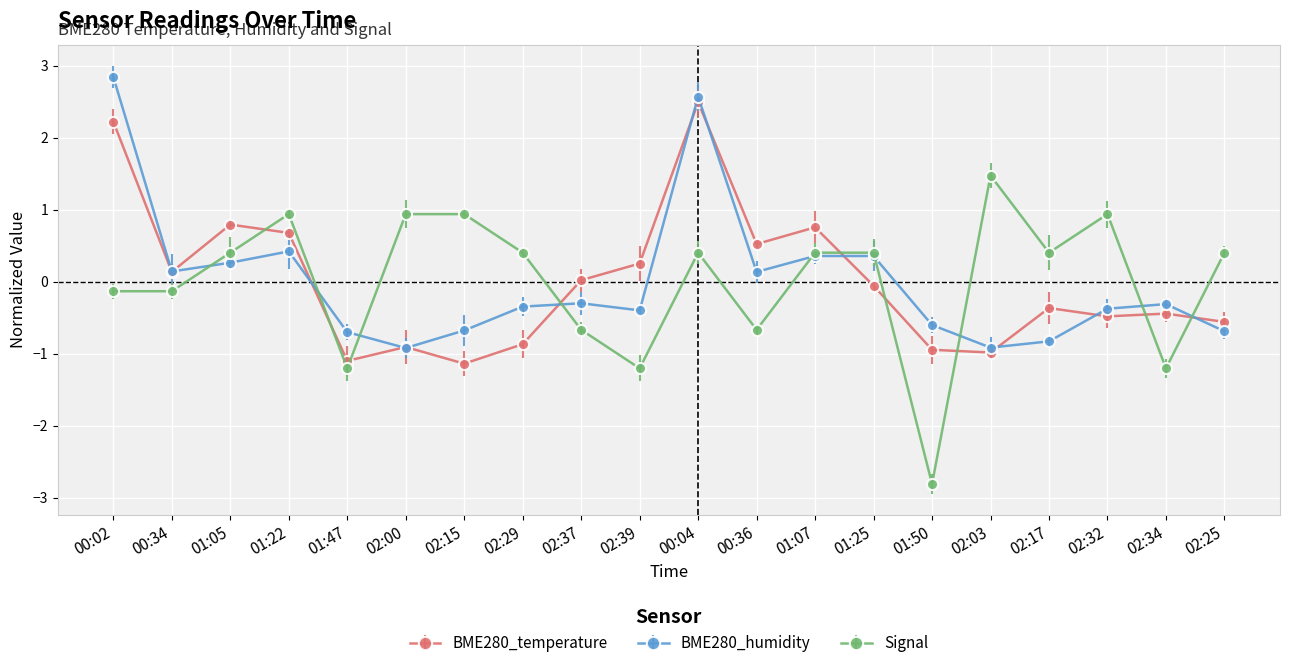

Reading left to right, transcribe all the data shown in this chart.

BME280_temperature: 2.2	0.1	0.8	0.7	-1.1	-0.9	-1.1	-0.9	0.0	0.3	2.5	0.5	0.8	-0.1	-0.9	-1.0	-0.4	-0.5	-0.4	-0.6
BME280_humidity: 2.8	0.1	0.3	0.4	-0.7	-0.9	-0.7	-0.3	-0.3	-0.4	2.6	0.1	0.4	0.4	-0.6	-0.9	-0.8	-0.4	-0.3	-0.7
Signal: -0.1	-0.1	0.4	0.9	-1.2	0.9	0.9	0.4	-0.7	-1.2	0.4	-0.7	0.4	0.4	-2.8	1.5	0.4	0.9	-1.2	0.4